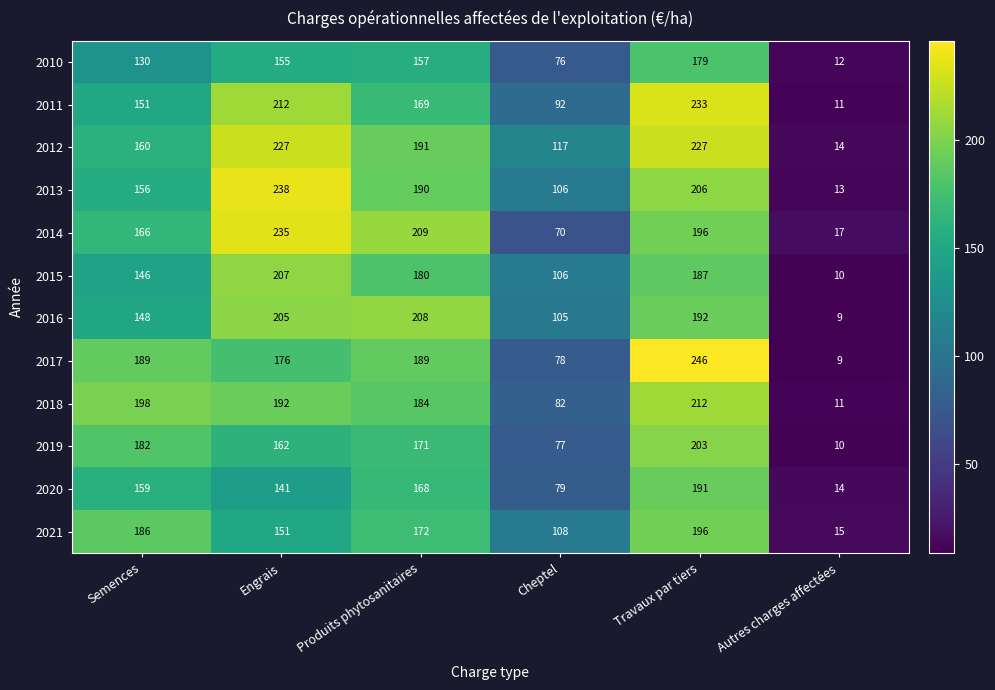

What is the difference between the second highest and minimum values in the 2020 series?

154